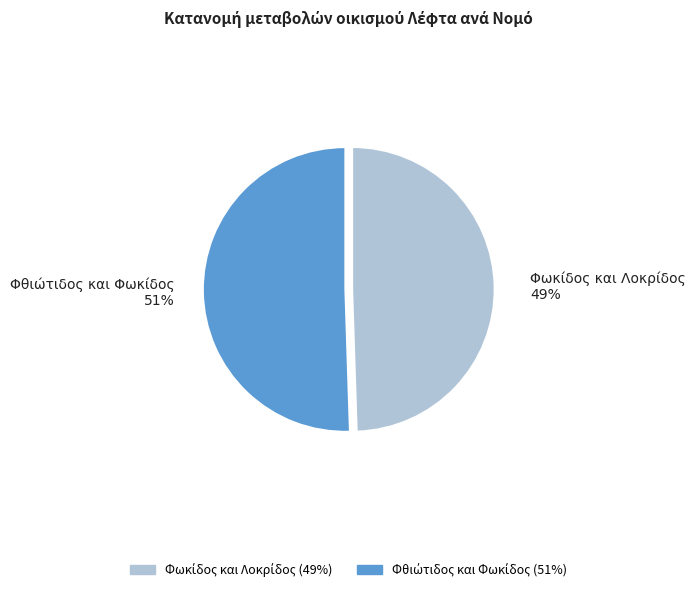

To the nearest percent, what is the average slice percentage?

50%